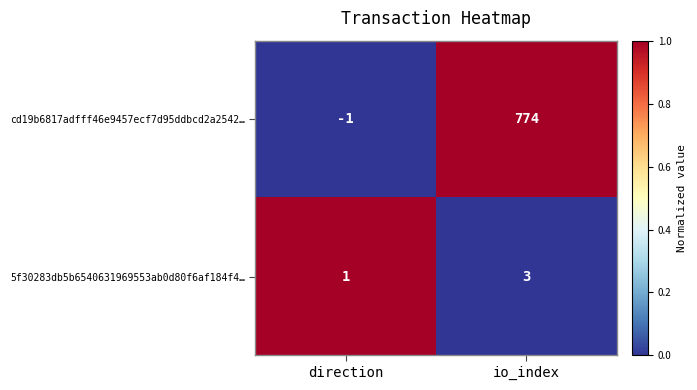

At which label is cd19b6817adfff46e9457ecf7d95ddbcd2a2542… closest to 386?

direction